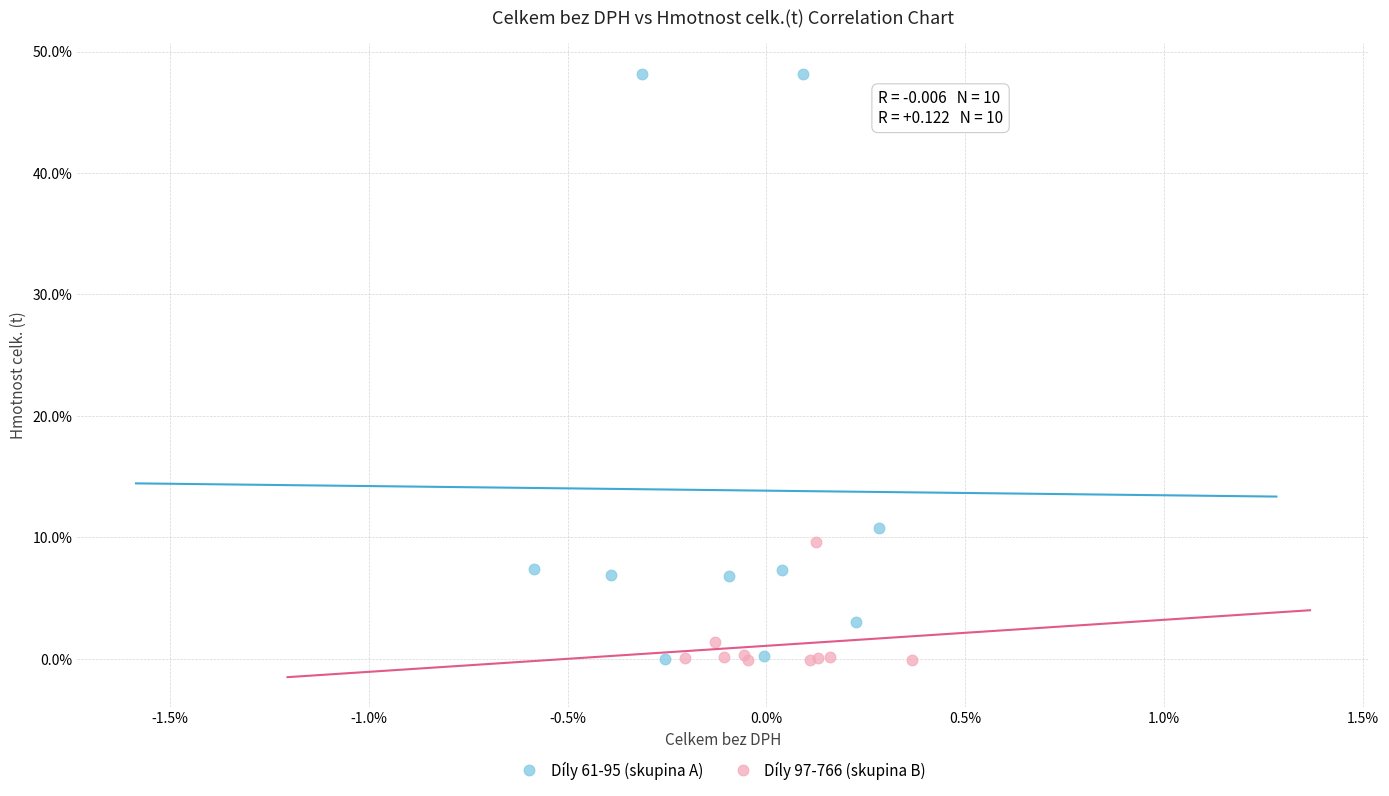

What are all the series names shown in the legend?

Díly 61-95 (skupina A), Díly 97-766 (skupina B)